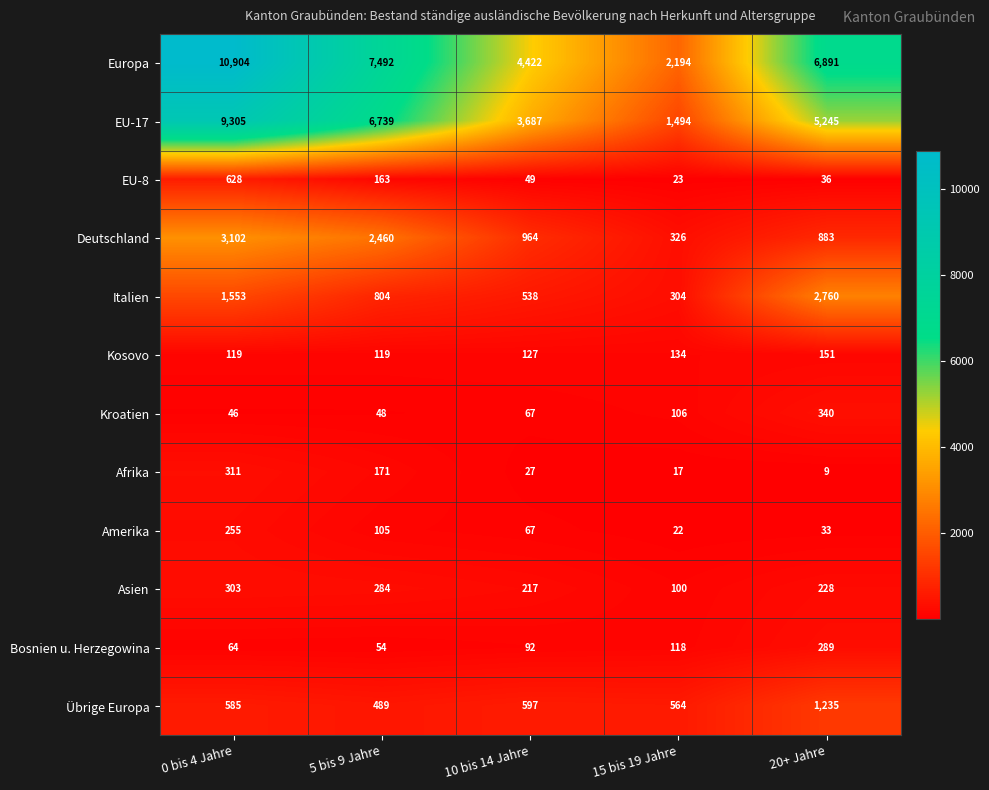

Is it true that Amerika equals 27 at 10 bis 14 Jahre?

False